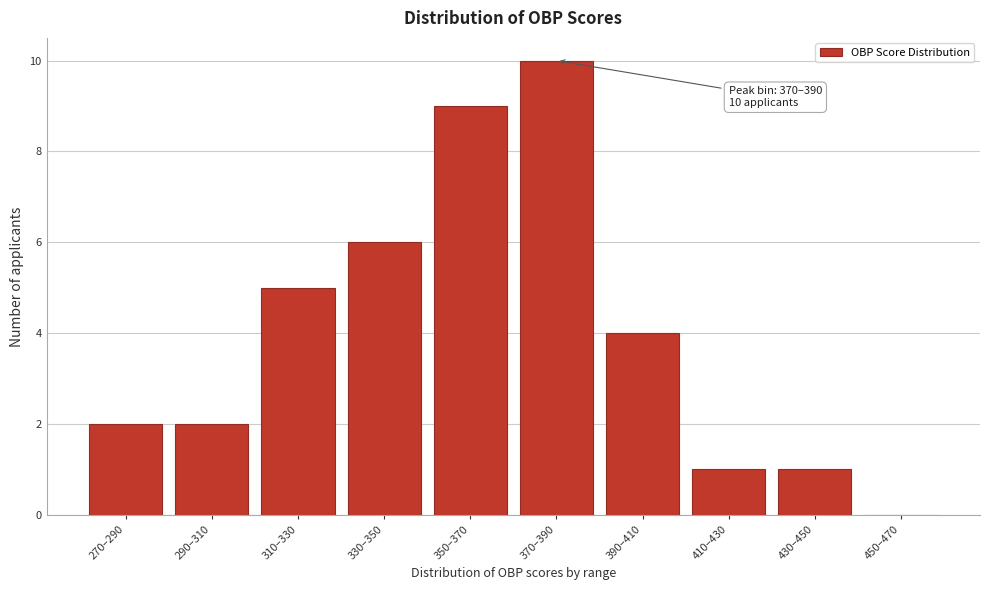

Reading right to left, extract all data points from this chart.

450–470=0	430–450=1	410–430=1	390–410=4	370–390=10	350–370=9	330–350=6	310–330=5	290–310=2	270–290=2